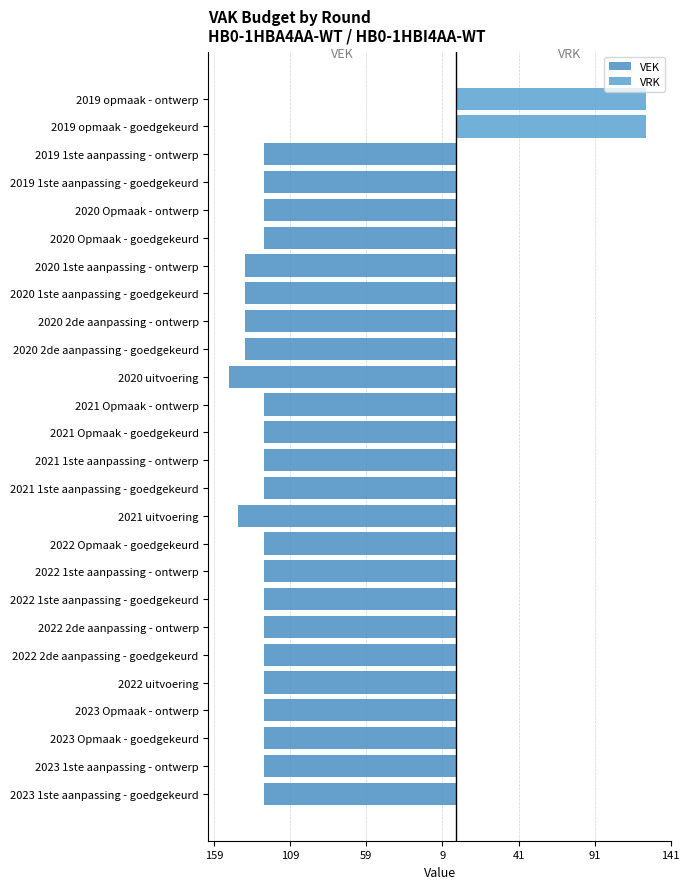

What are all the series names shown in the legend?

VEK, VRK